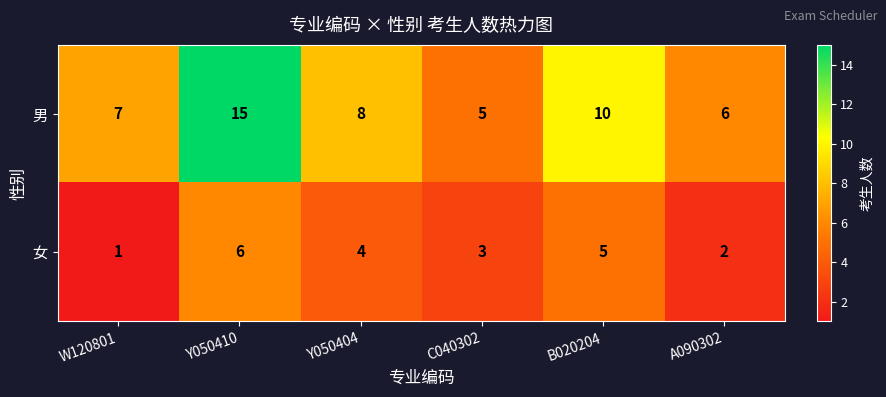

What is the total value across all series at Y050410?

21